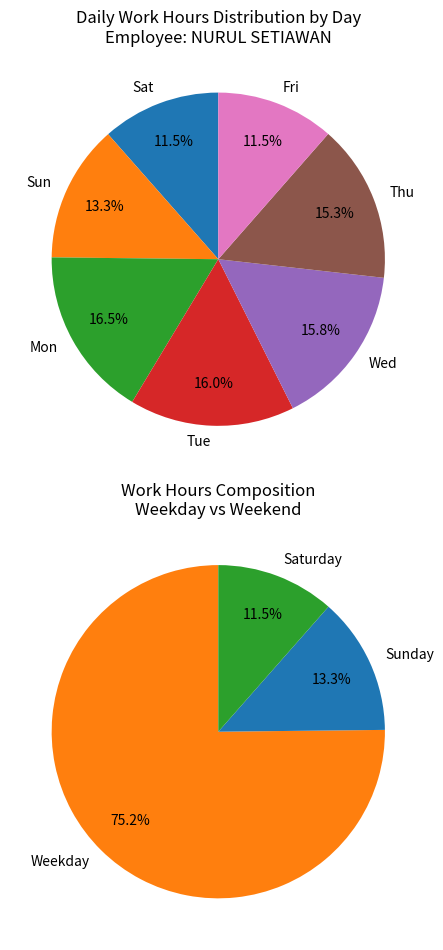

To the nearest percent, what percentage of the pie is 15?

4%